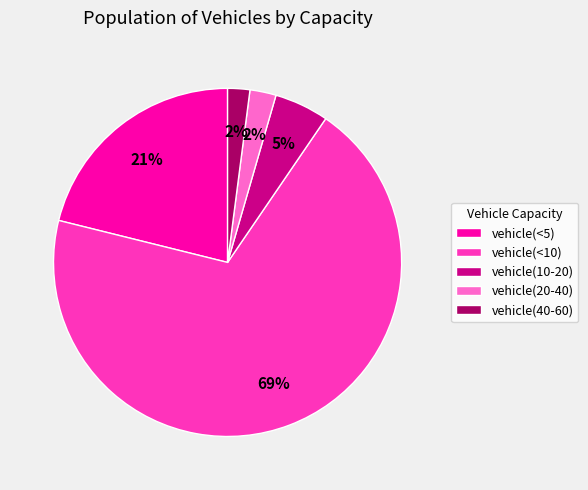

To the nearest percent, what percentage of the pie is vehicle(<5)?

21%